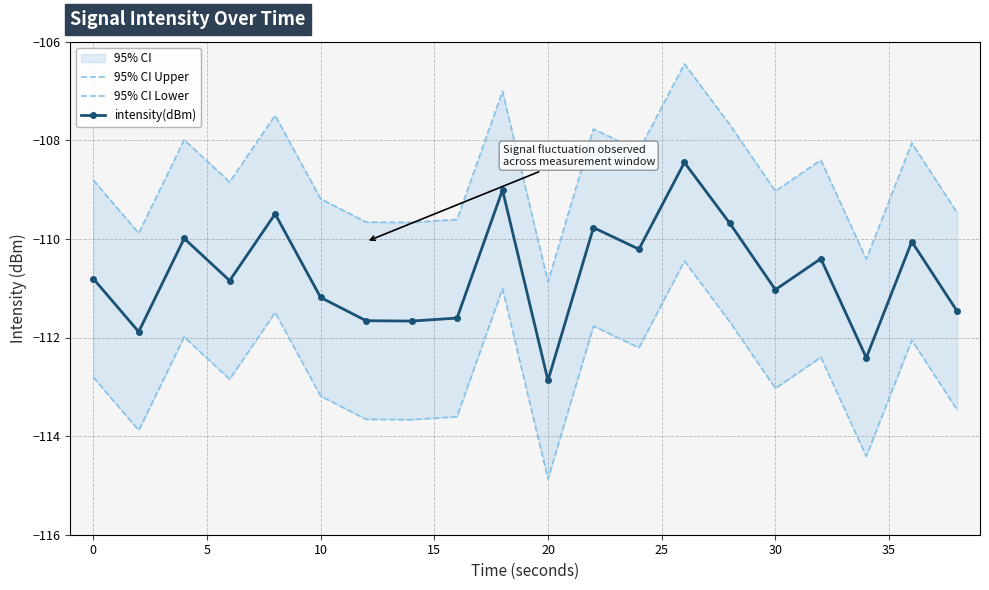

Which series has the largest range (max minus min)?

95% CI Upper